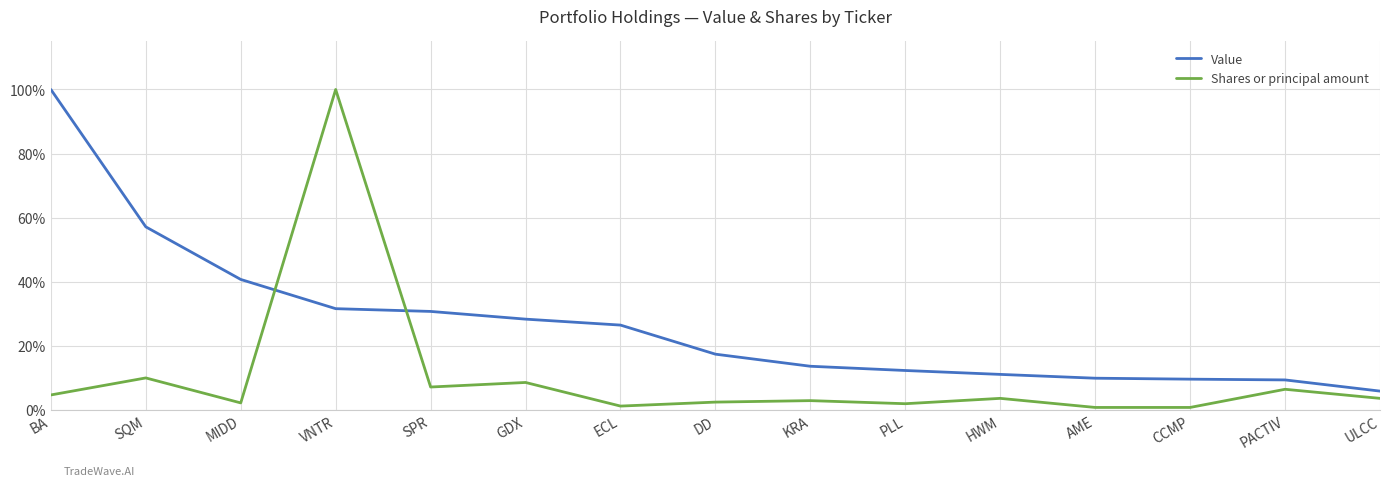

List the series in order of their overall mean, highest first.

Value, Shares or principal amount